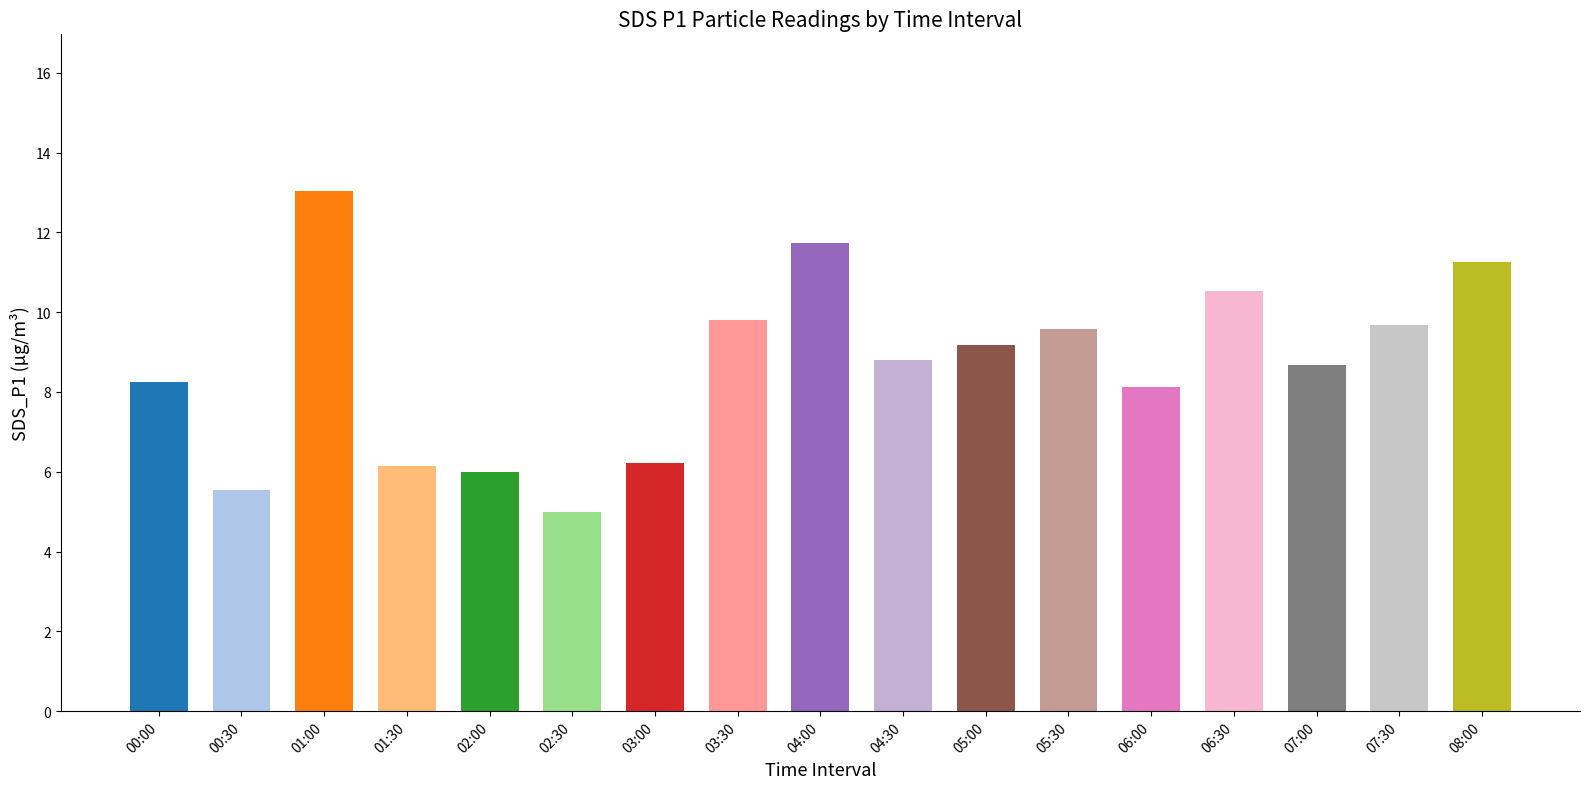

What position from the right is 08:00?

1